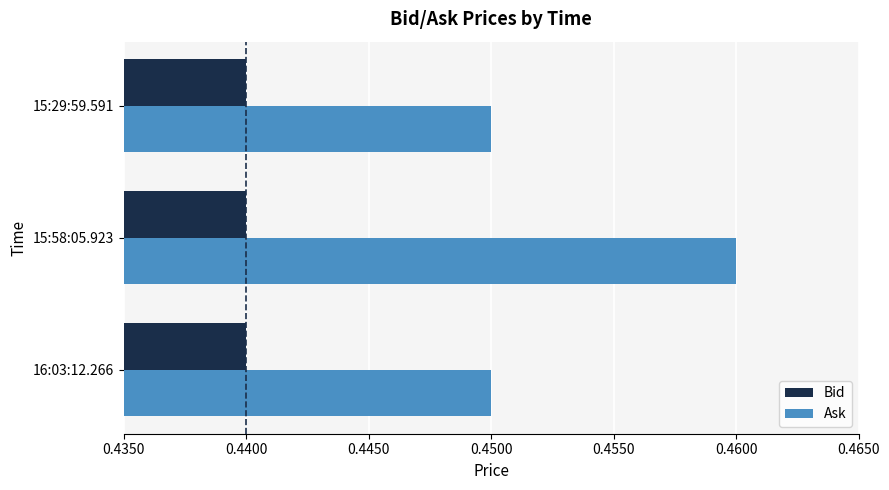

What is the sum of the Ask values at 15:29:59.591 and 15:58:05.923?

0.9